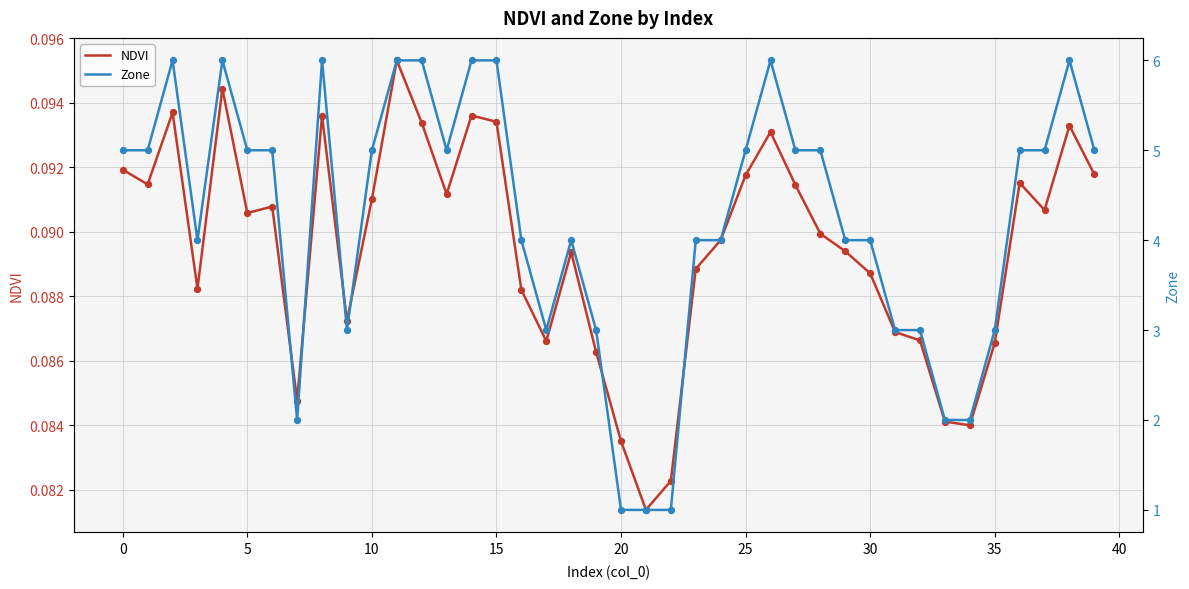

What are all the series names shown in the legend?

NDVI, Zone